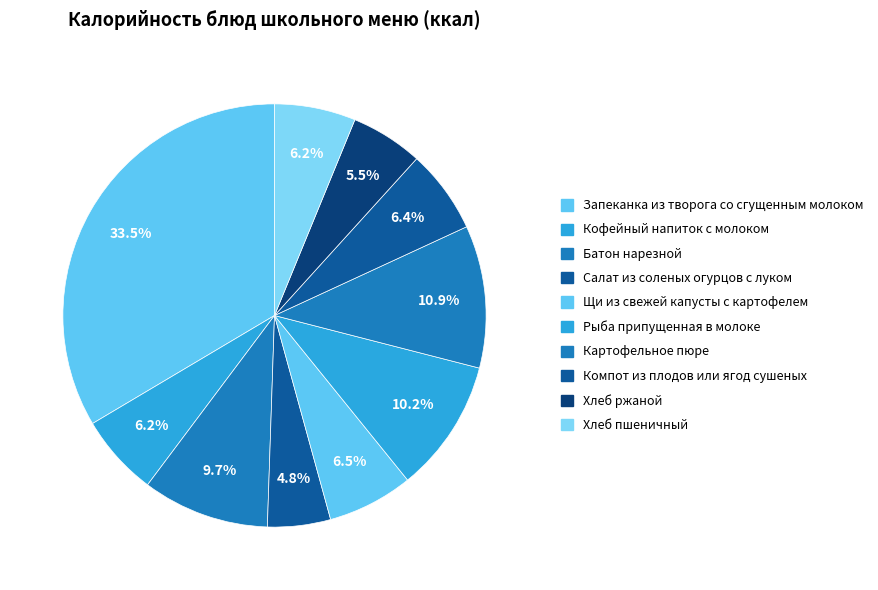

Which has a higher value, Хлеб пшеничный or Компот из плодов или ягод сушеных?

Компот из плодов или ягод сушеных